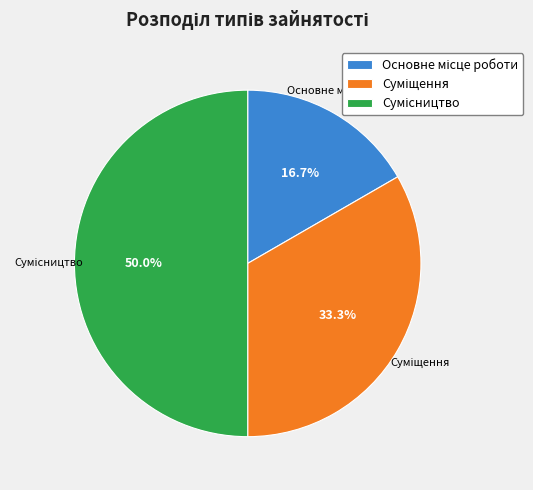

To the nearest percent, what is the combined percentage of Сумісництво and Суміщення?

83%